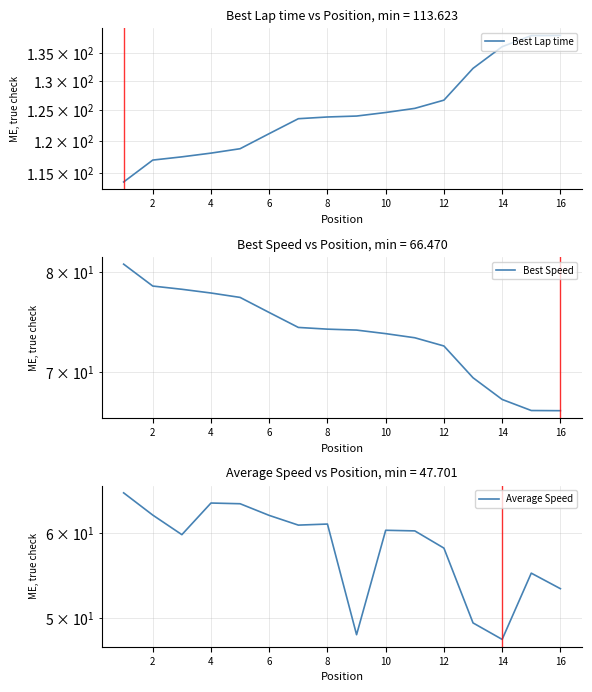

What is the value of the Best Speed point at the 12th from the left?

72.5